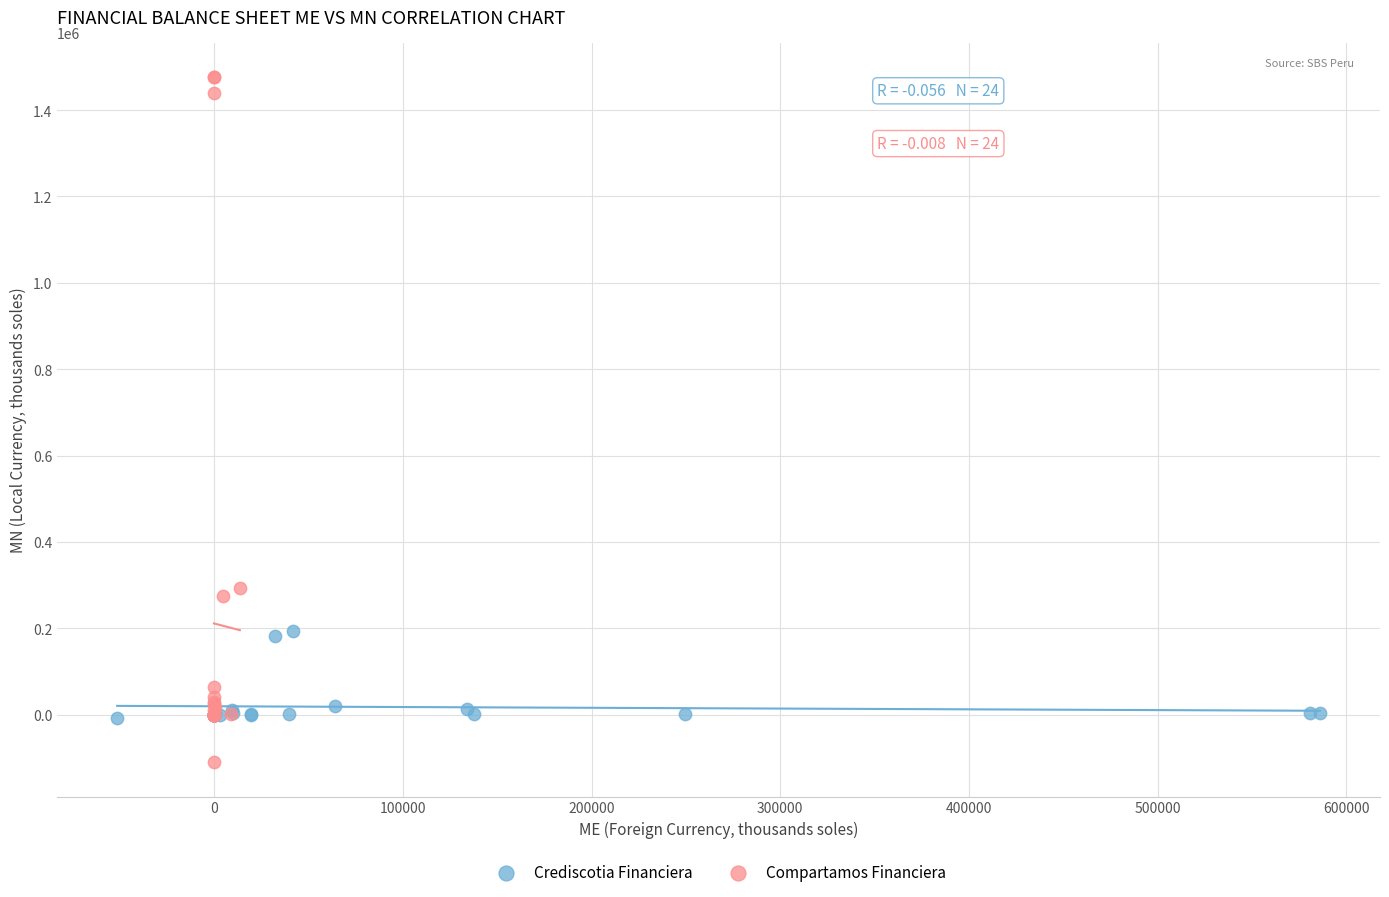

Which series reaches the minimum Y coordinate?

Compartamos Financiera